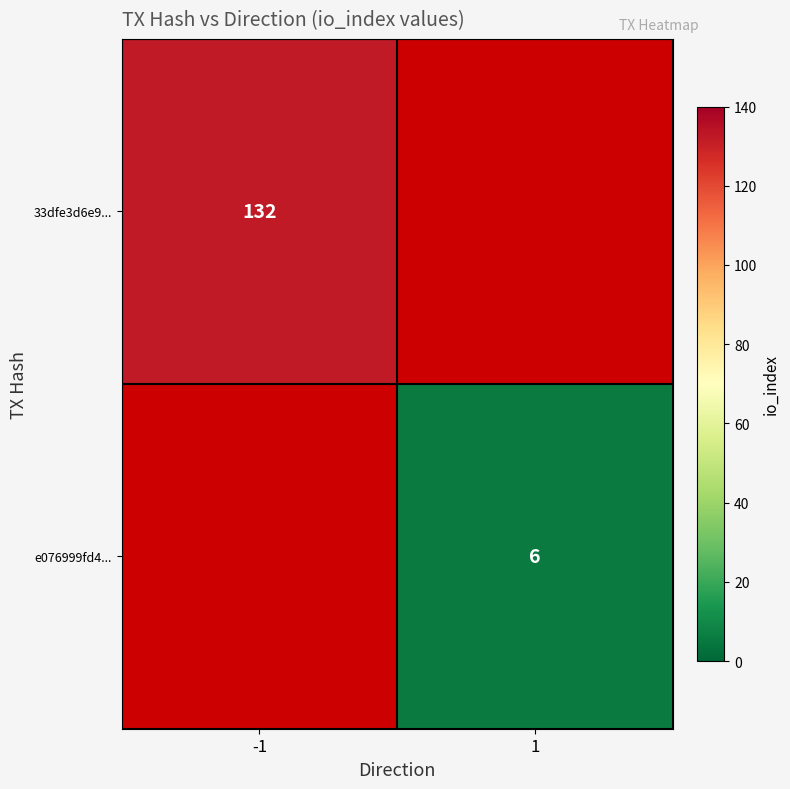

The value of e076999fd4... at 1 is 9. True or false?

False